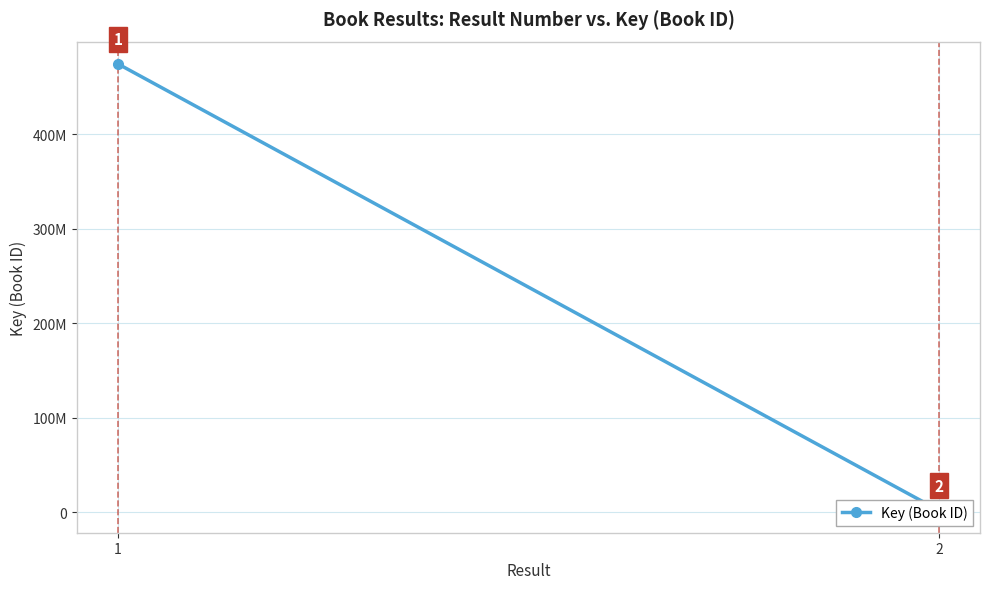

Count the values in the range 1846733 to 474378046.

2